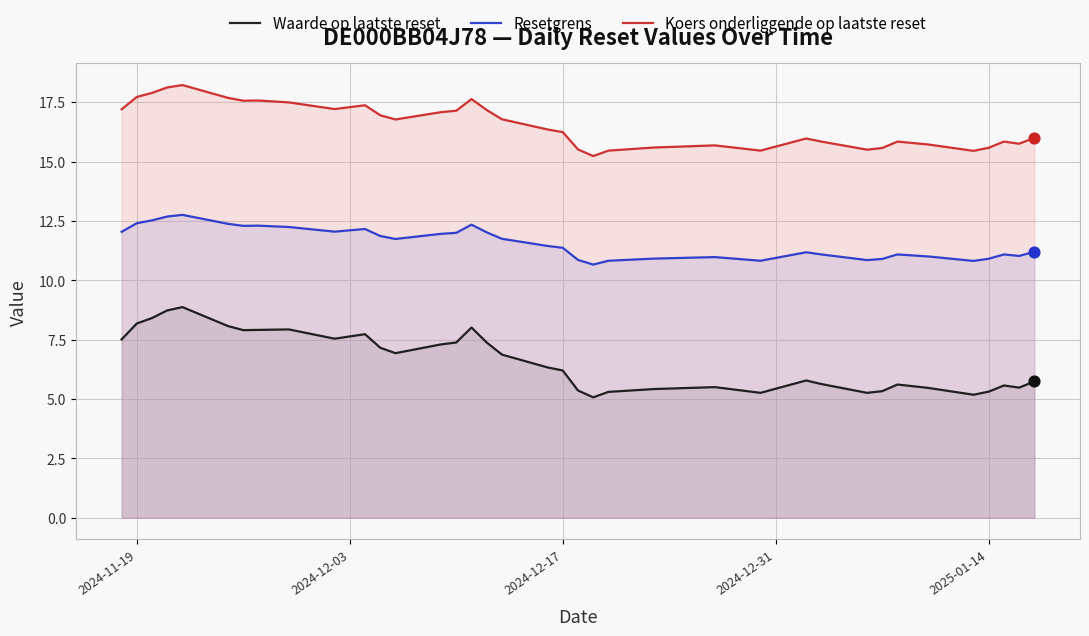

Which series reaches the minimum Y coordinate?

Waarde op laatste reset